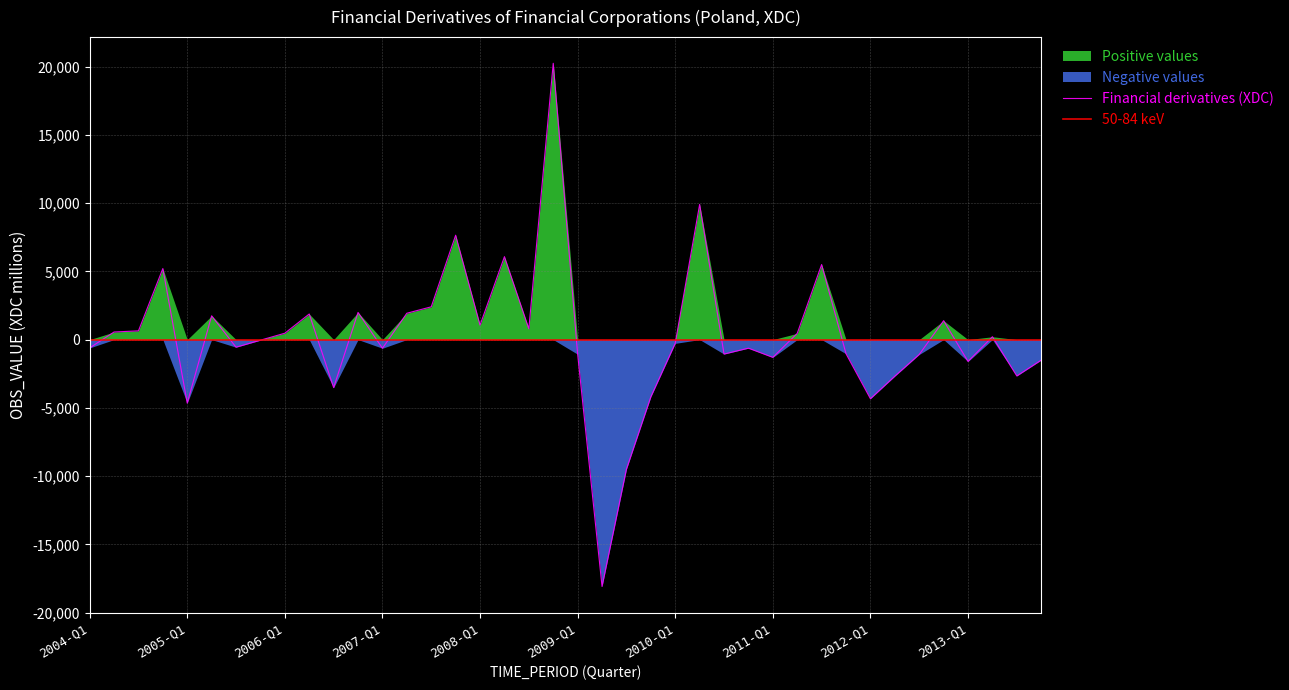

True or false: the data has more than 0 interior local peaks.

True